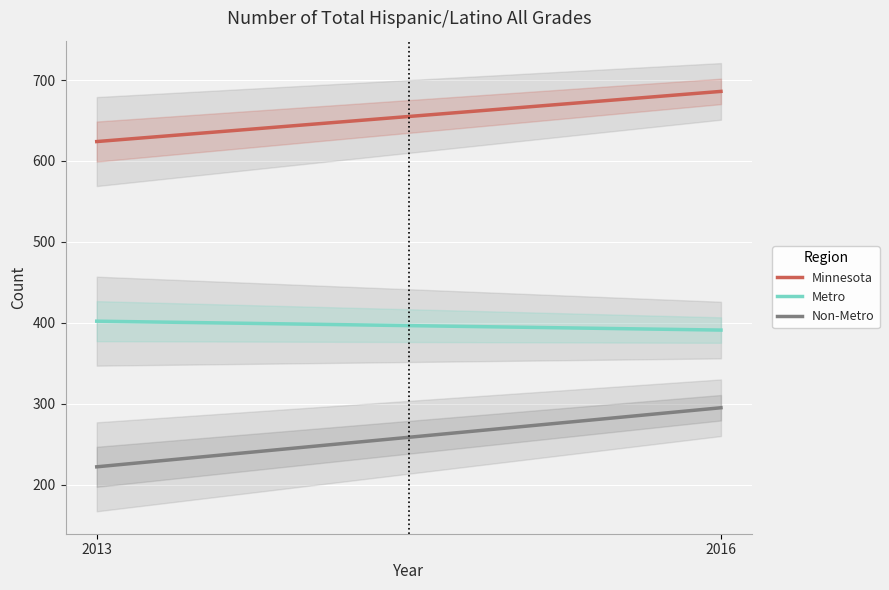

What is the difference between the maximum and minimum values in the Minnesota series?

62.0